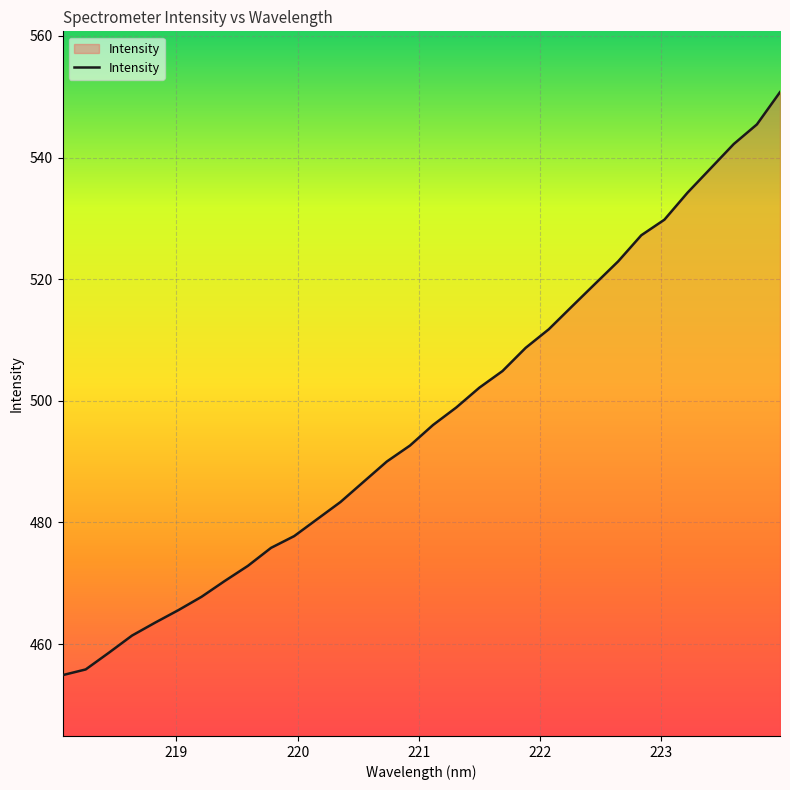

Does the chart have visible grid lines?

Yes